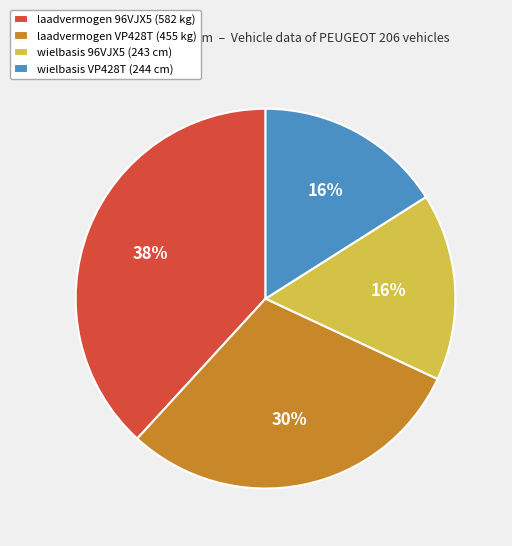

To the nearest percent, what percentage of the pie is laadvermogen 96VJX5 (582 kg)?

38%